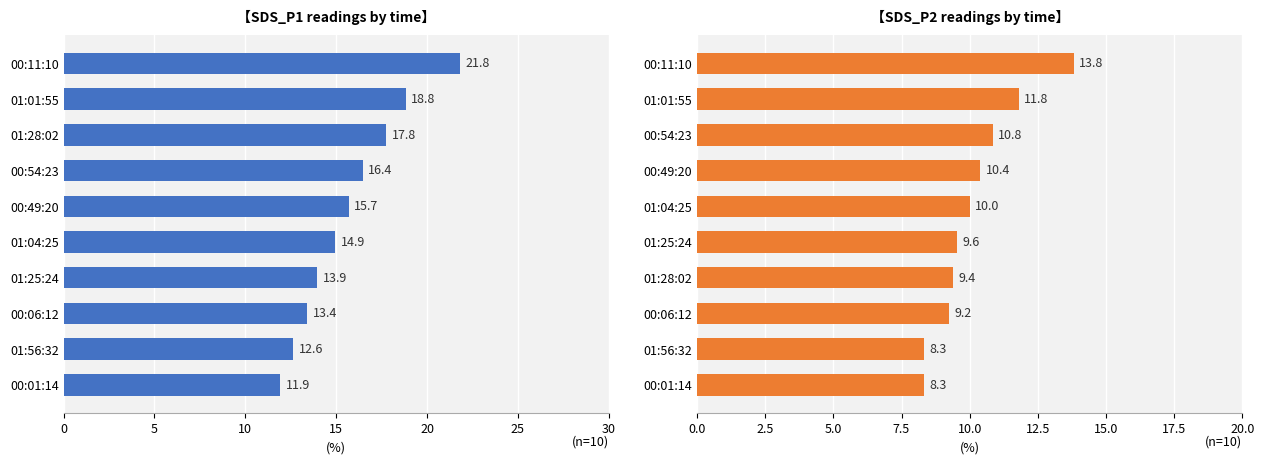

What is the average value of the SDS_P2 series?

10.2